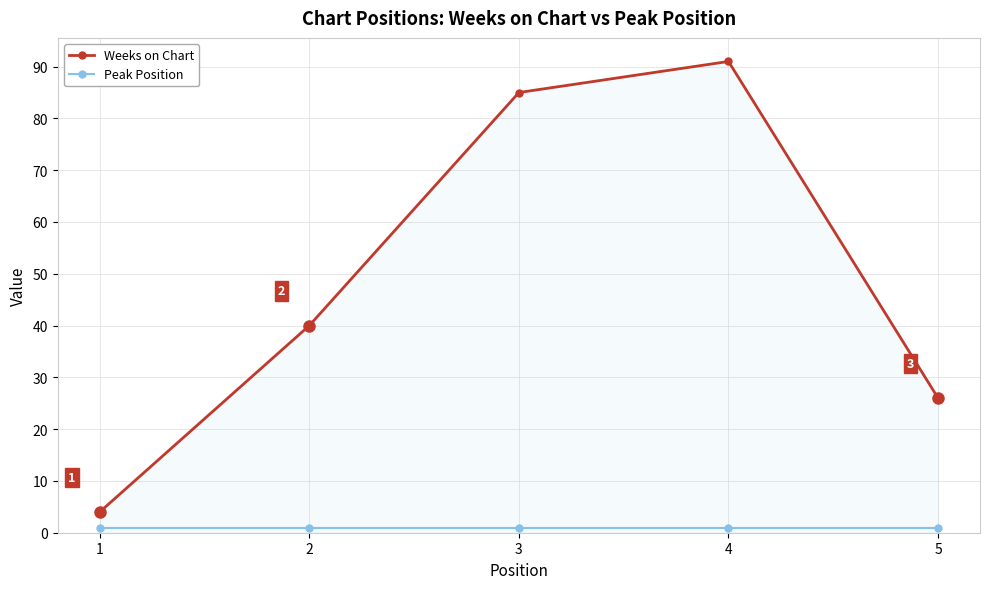

What is the difference between the maximum and second lowest values in the Weeks on Chart series?

65